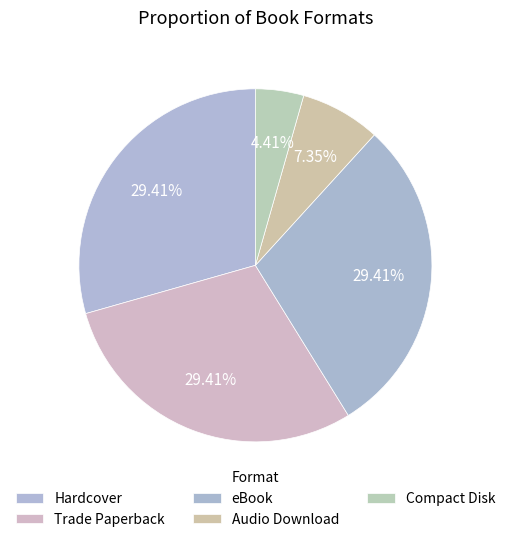

How many segments does this pie chart have?

5